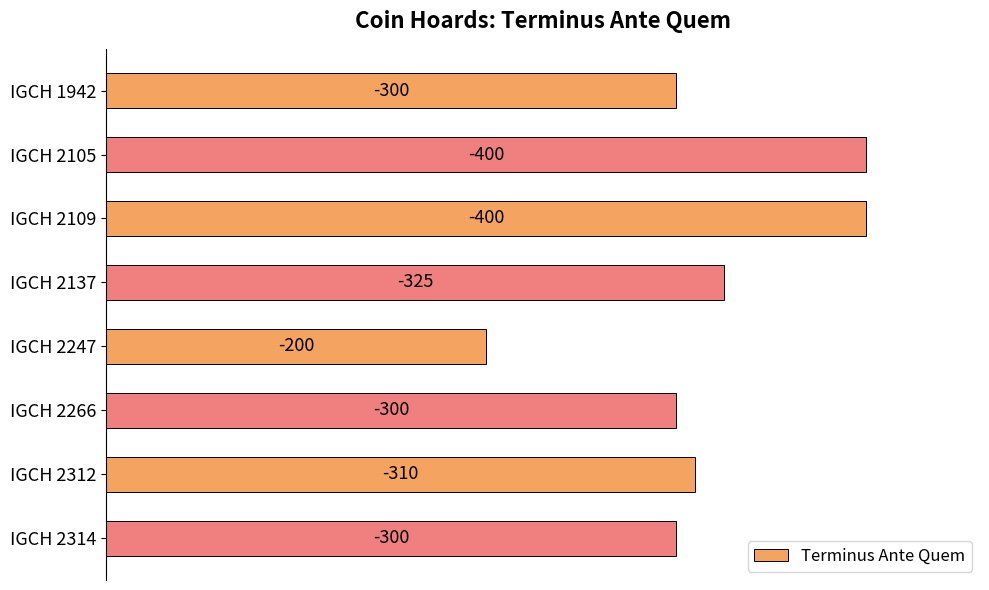

Are the bars horizontal?

Yes